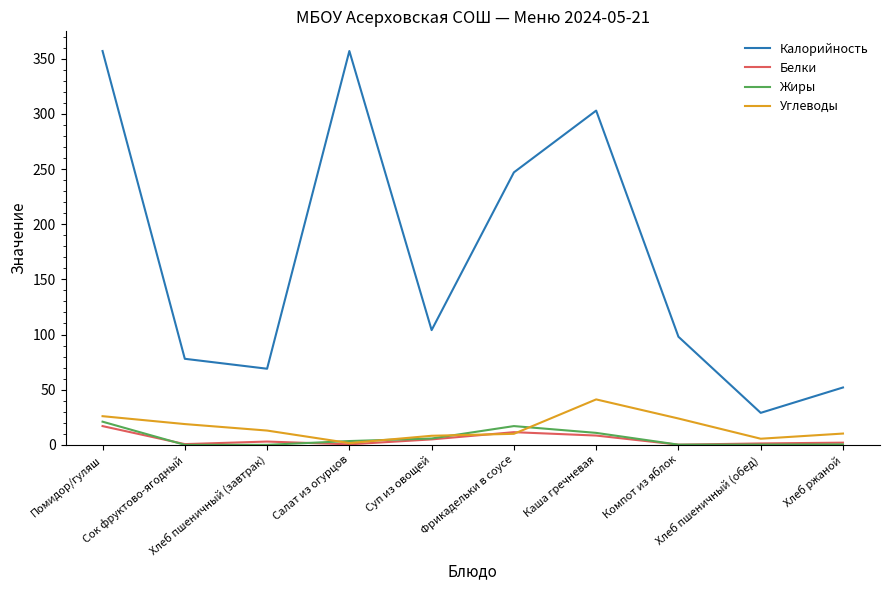

How many values in the Белки series exceed 2?

5